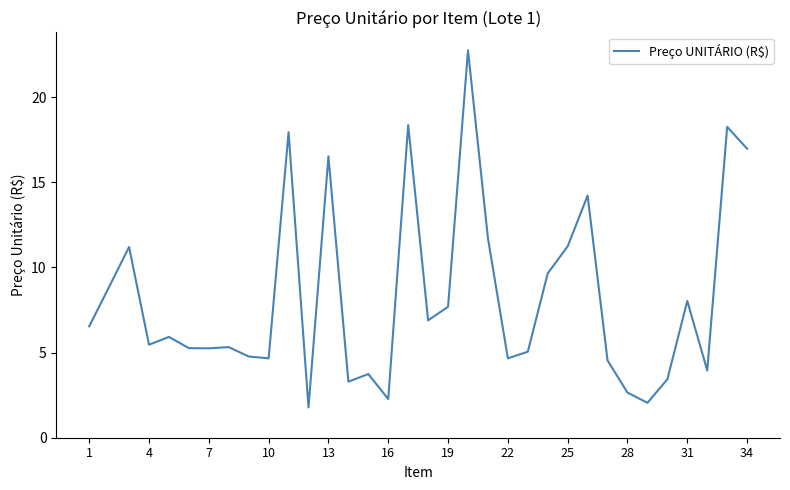

What is the difference between the maximum and minimum values?

21.0